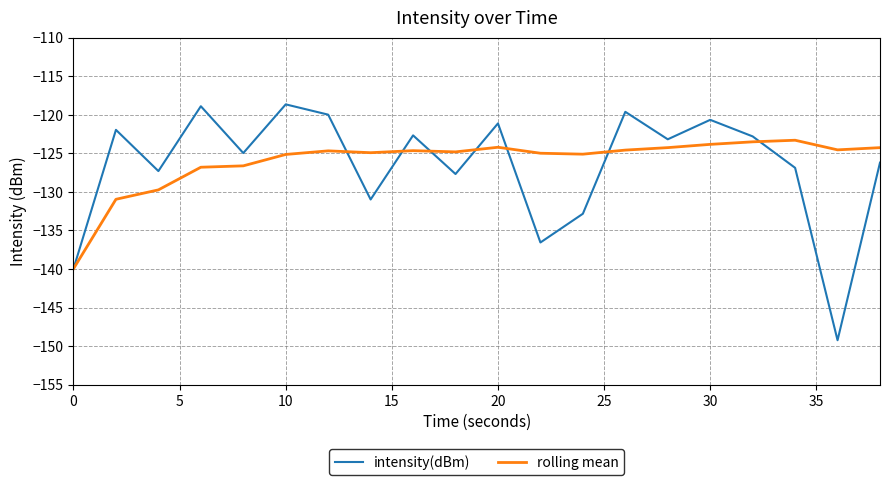

What is the greatest value displayed?

-118.7